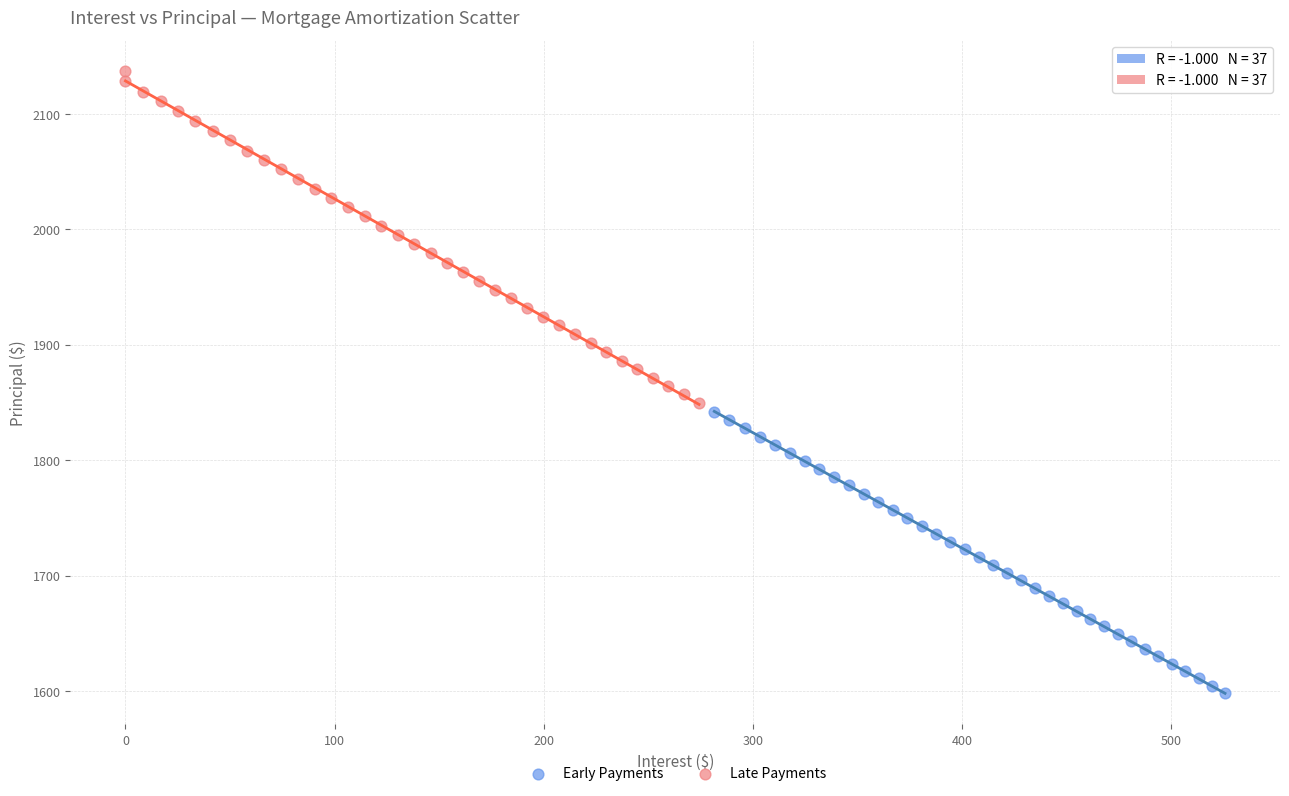

Which series has the widest spread of Y values?

Late Payments